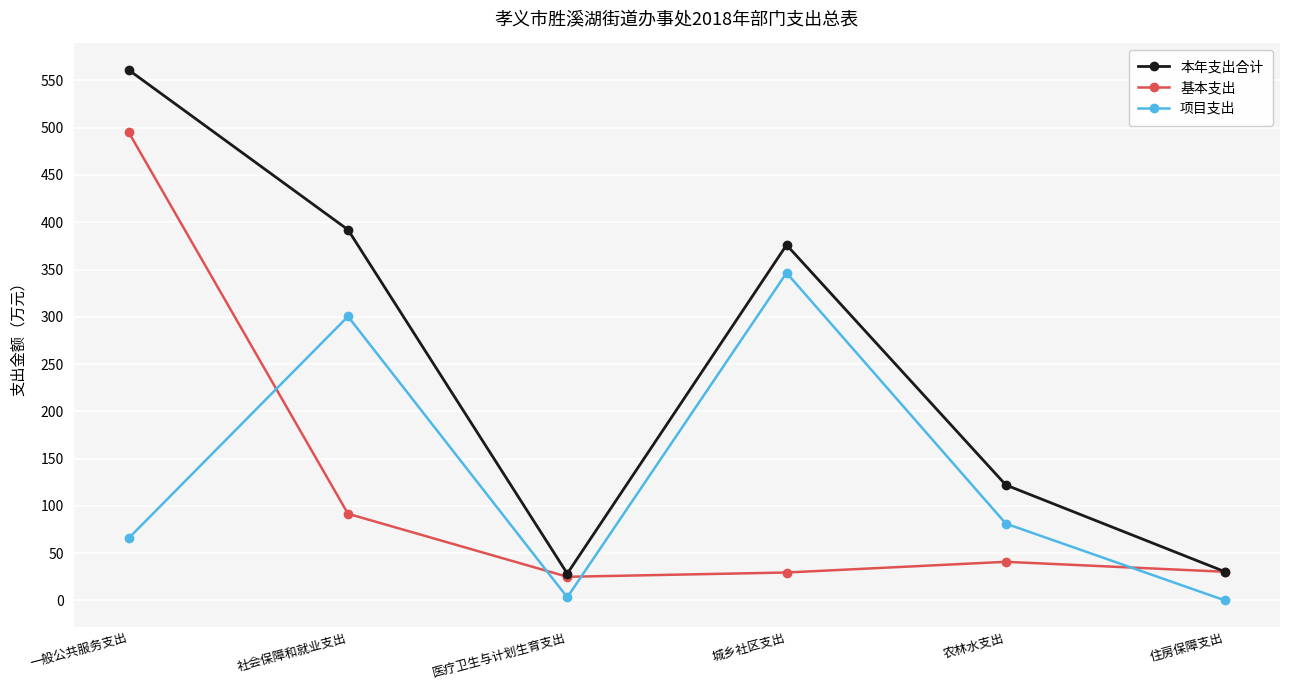

How many categories are shown in the chart?

6